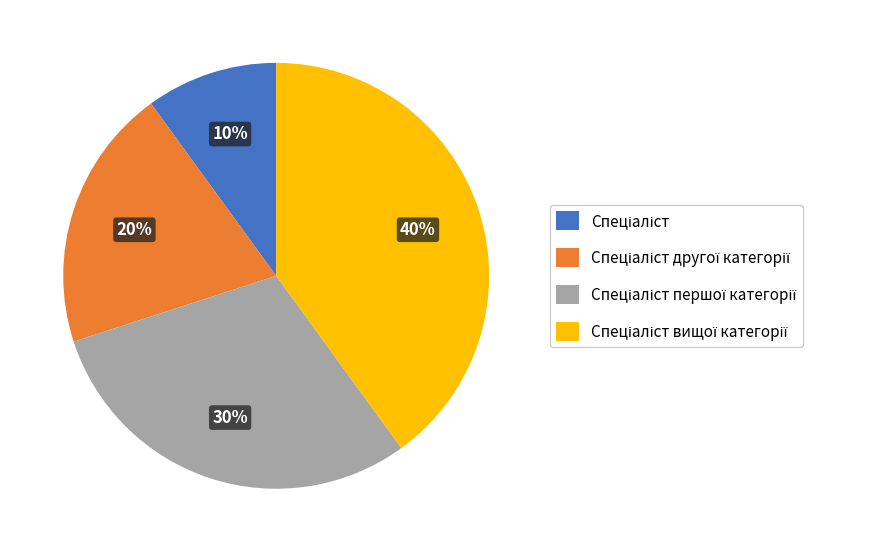

To the nearest percent, what is the difference between the largest and smallest slice percentages?

30%